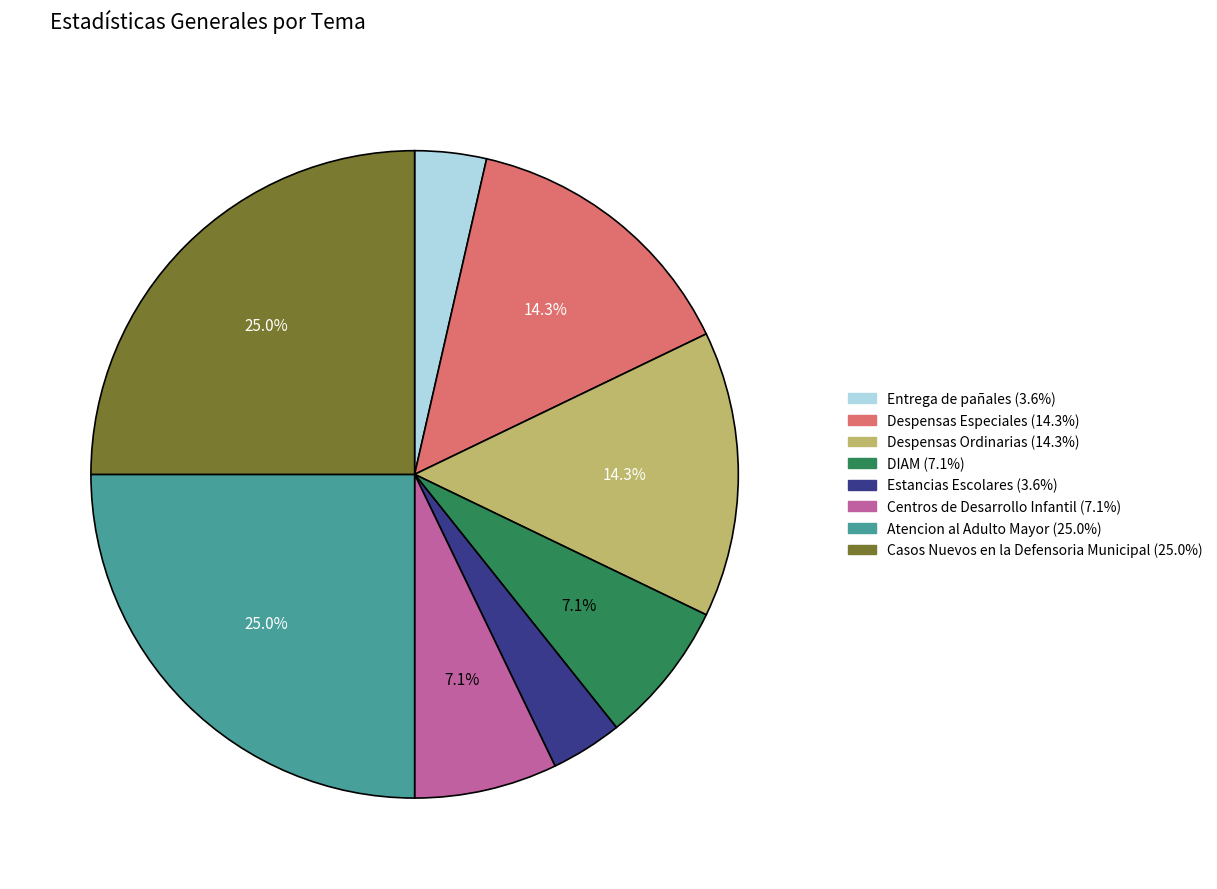

Does Despensas Ordinarias account for over 50% of the chart?

No